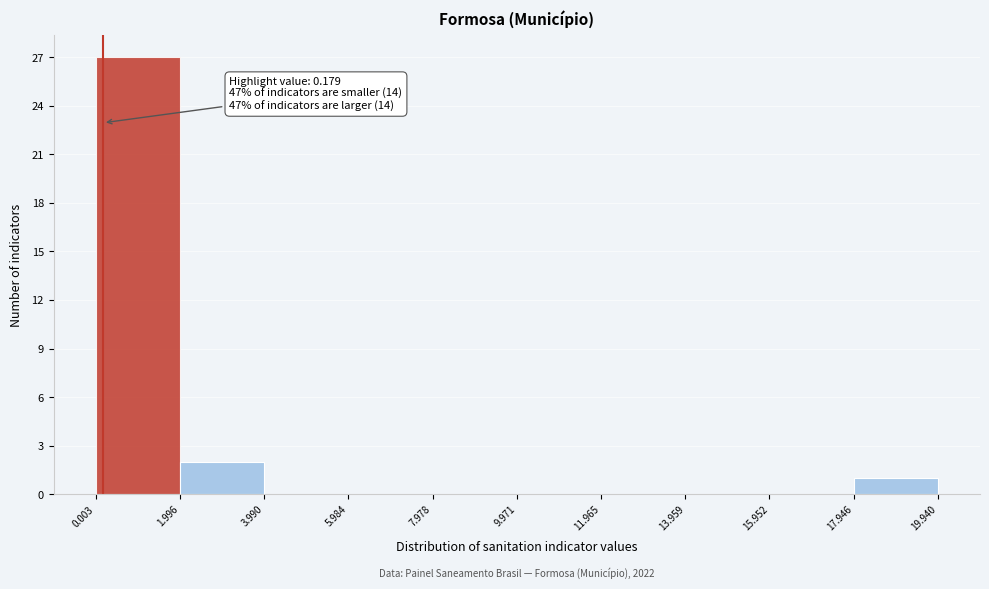

Over which range of the x-axis is the bar tallest?

0.003 to 1.996